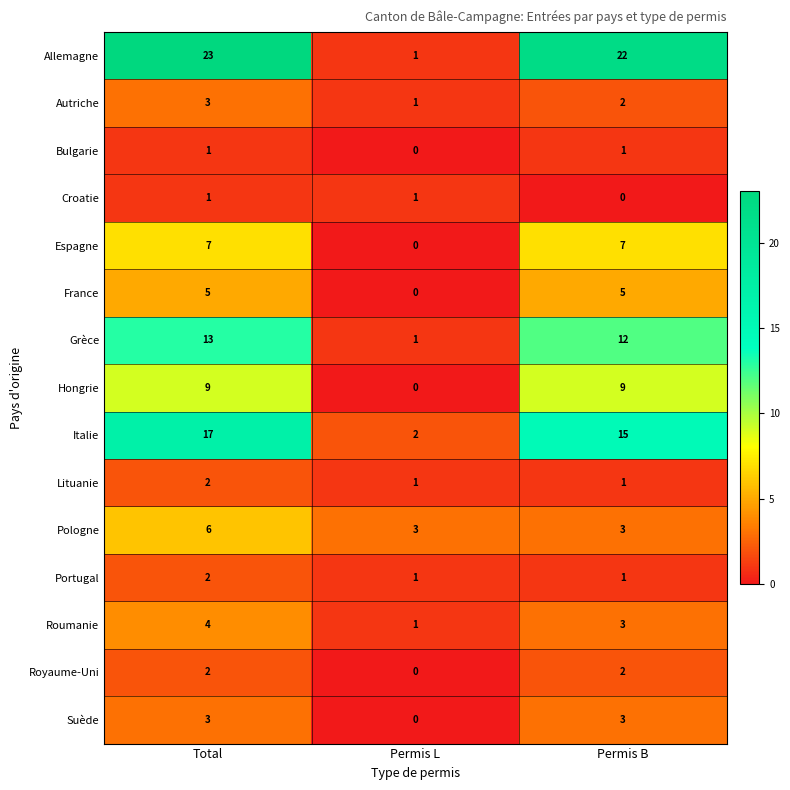

Which label corresponds to the largest value in the chart?

Total